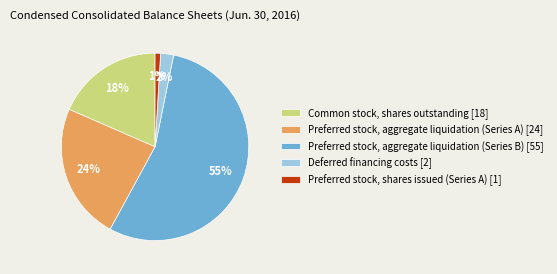

Do Deferred financing costs and Preferred stock, shares issued (Series A) together represent more than half of the pie?

No